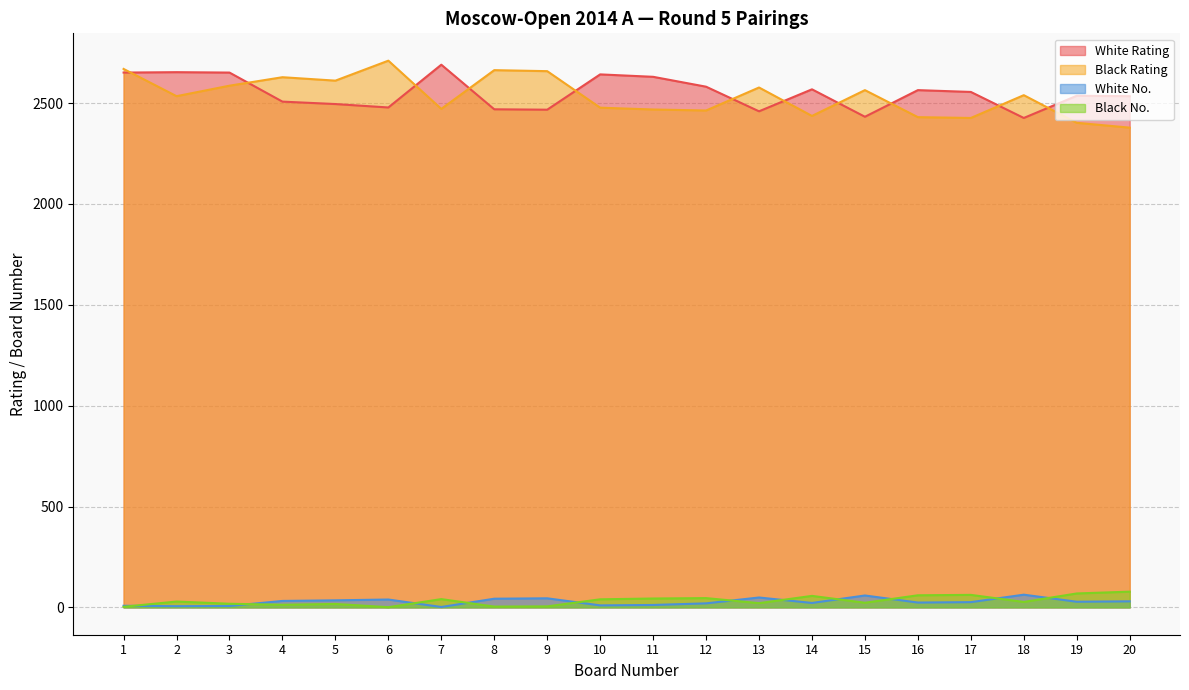

Does the chart have visible grid lines?

Yes